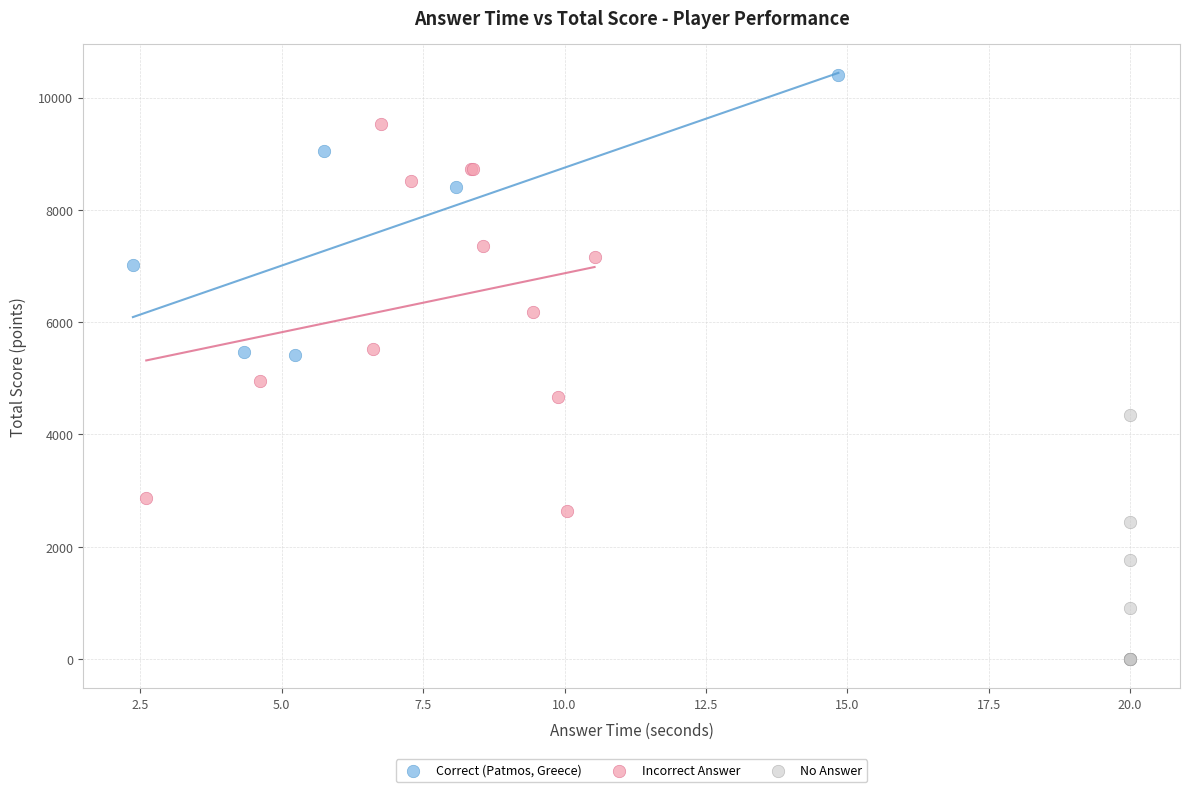

Which series reaches the maximum Y coordinate?

Correct (Patmos, Greece)